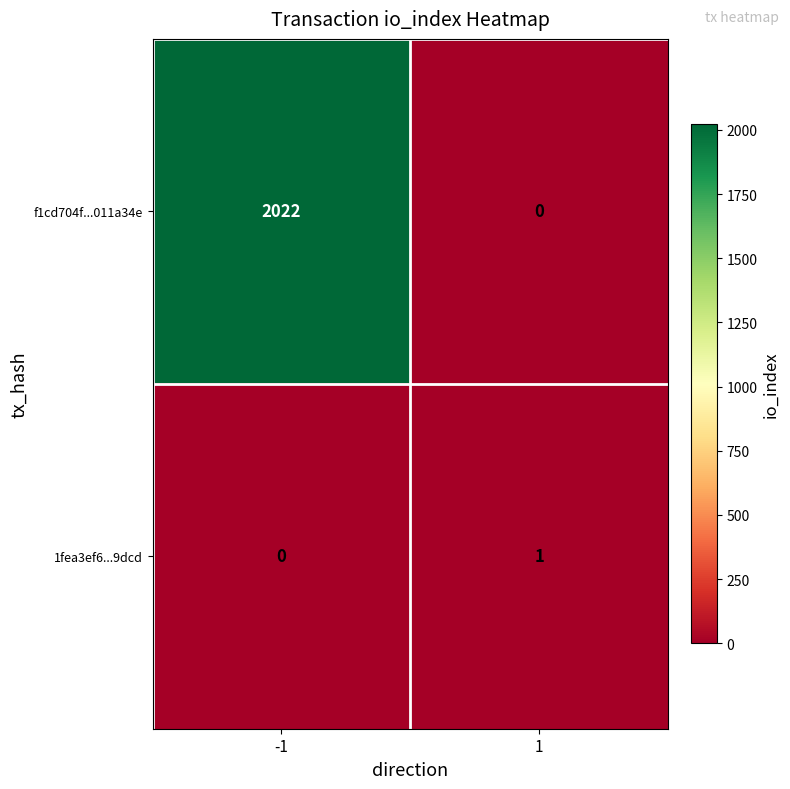

Reading left to right, list all the values displayed in this chart.

f1cd704f...011a34e: 2022	0
1fea3ef6...9dcd: 0	1